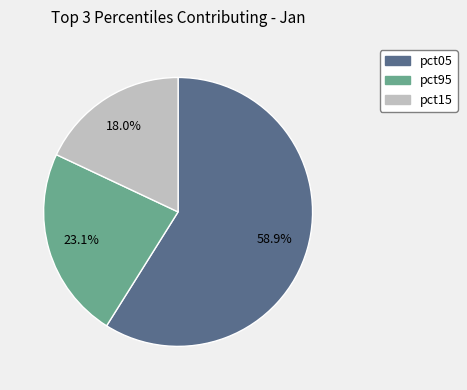

Does any single category account for the majority?

Yes